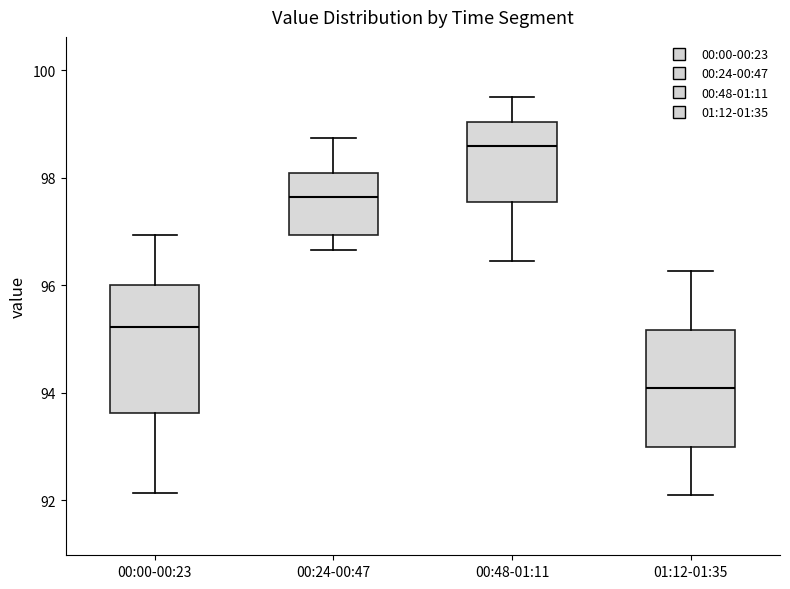

Which box's median line is the lowest?

01:12-01:35